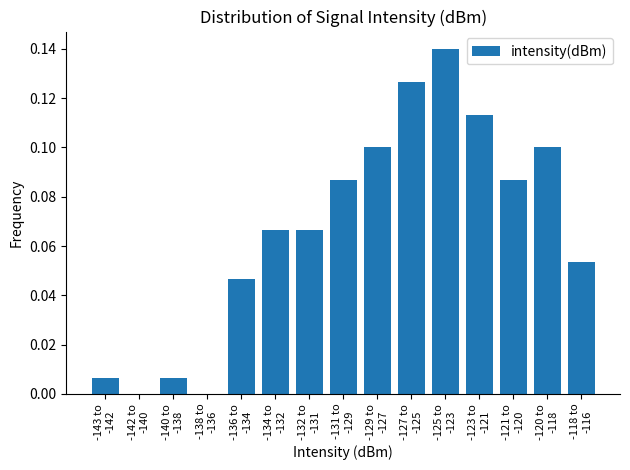

What is the sum of all values?

1.0